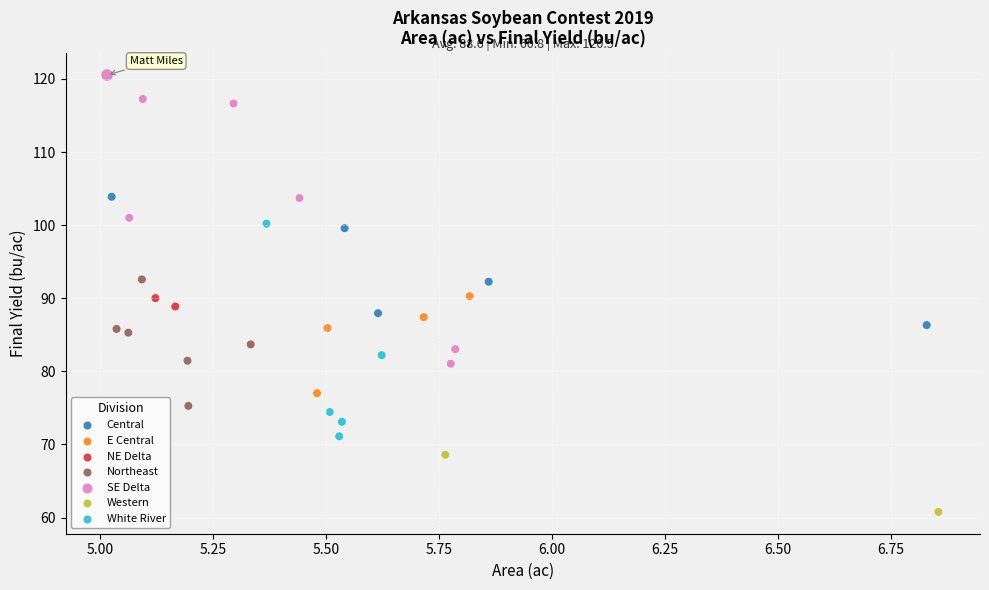

Which series reaches the maximum Y coordinate?

SE Delta